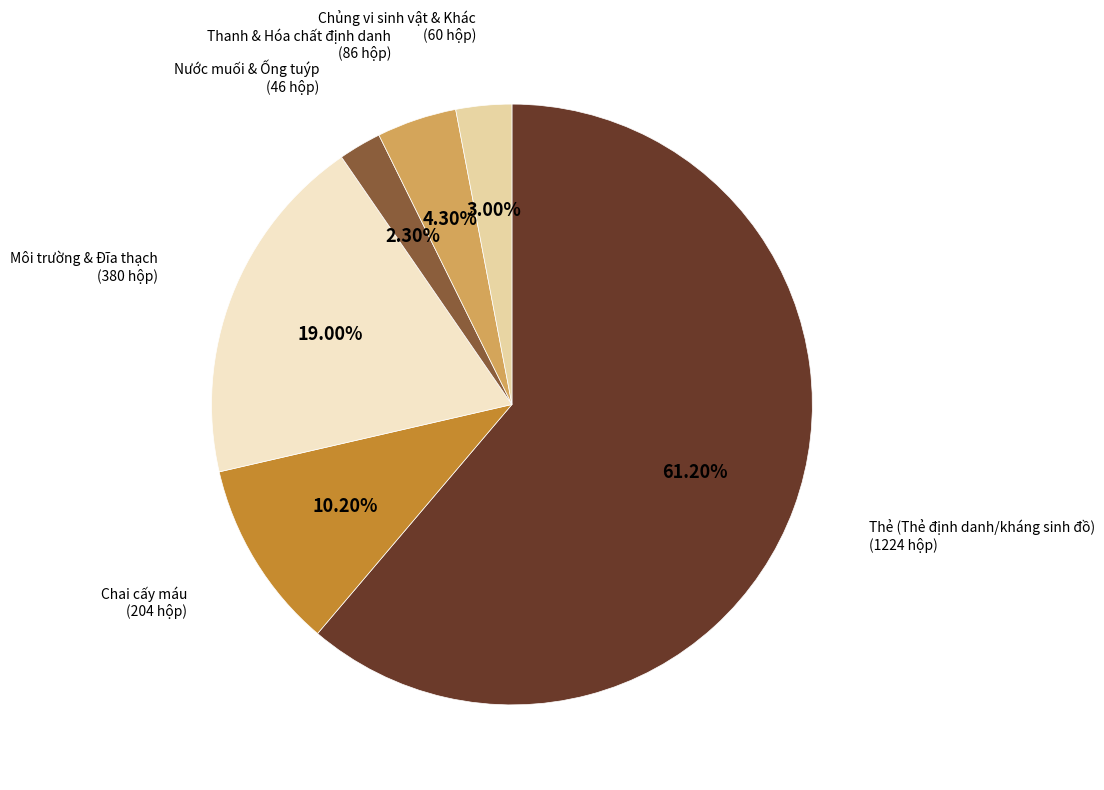

Count the number of slices in the pie.

6